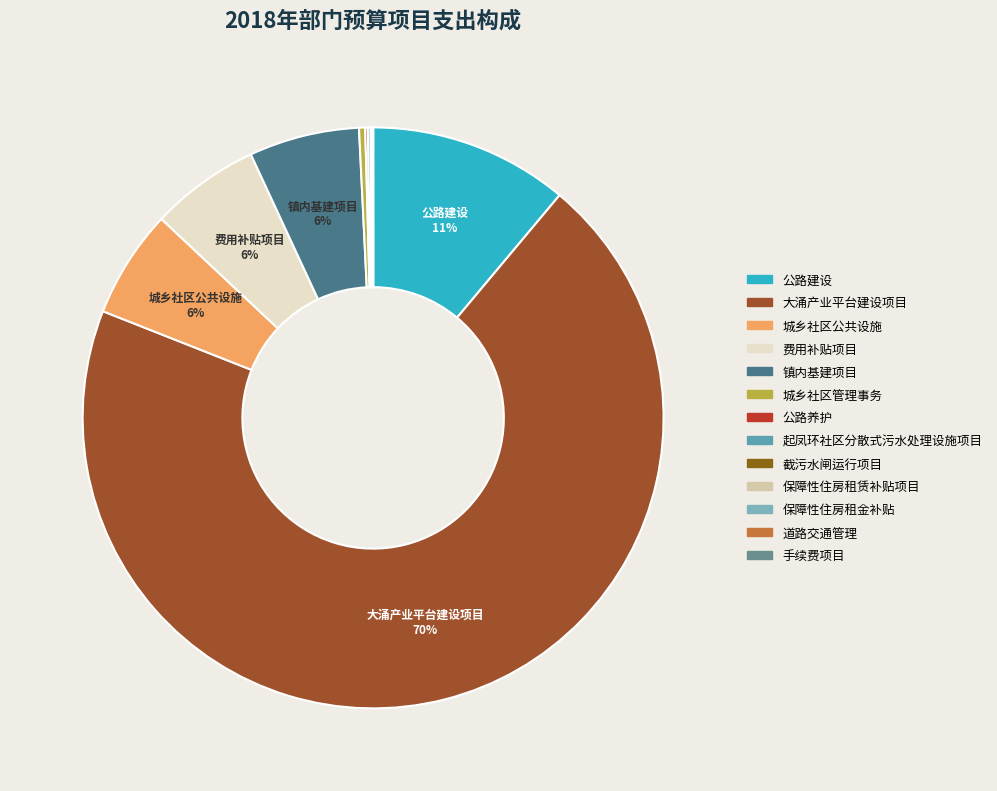

Count the number of slices in the pie.

13